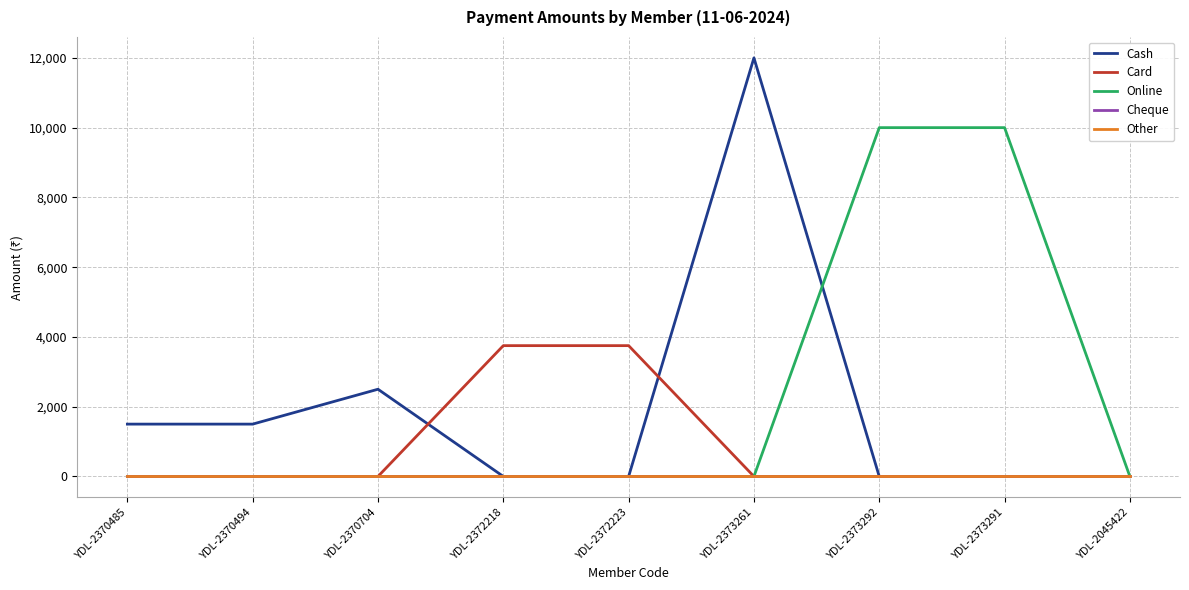

True or false: Other and Cash cross at least once.

False